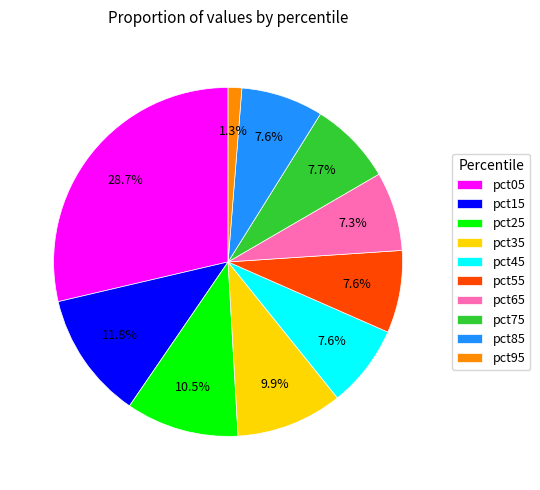

Which category has the smallest portion of the pie?

pct95